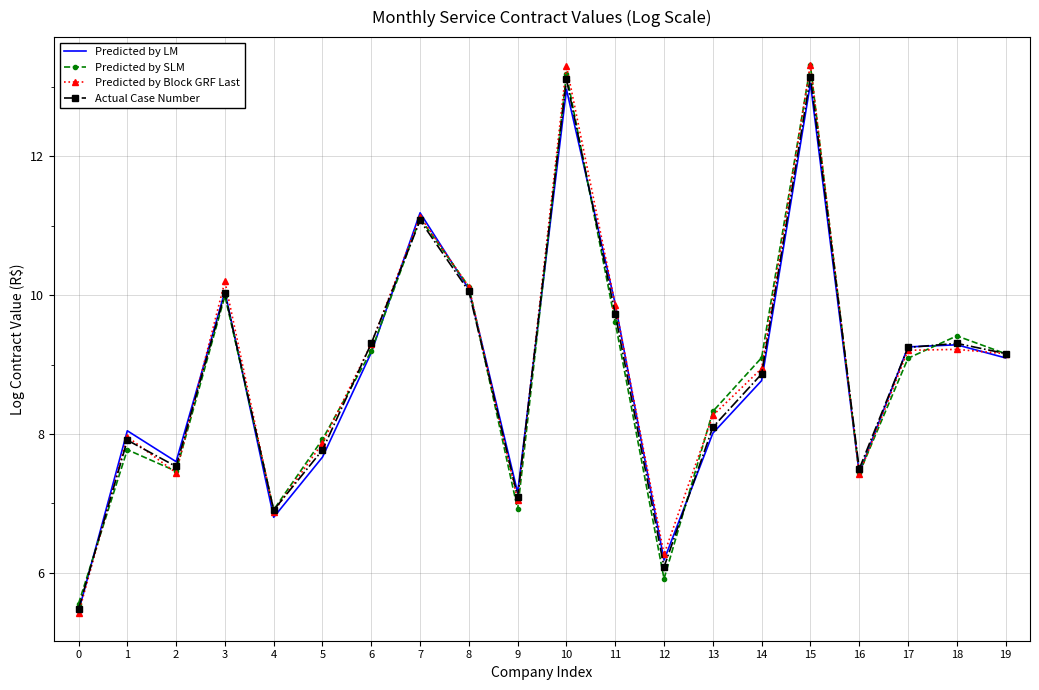

Which series changed the most between 1 and 11?

Predicted by Block GRF Last